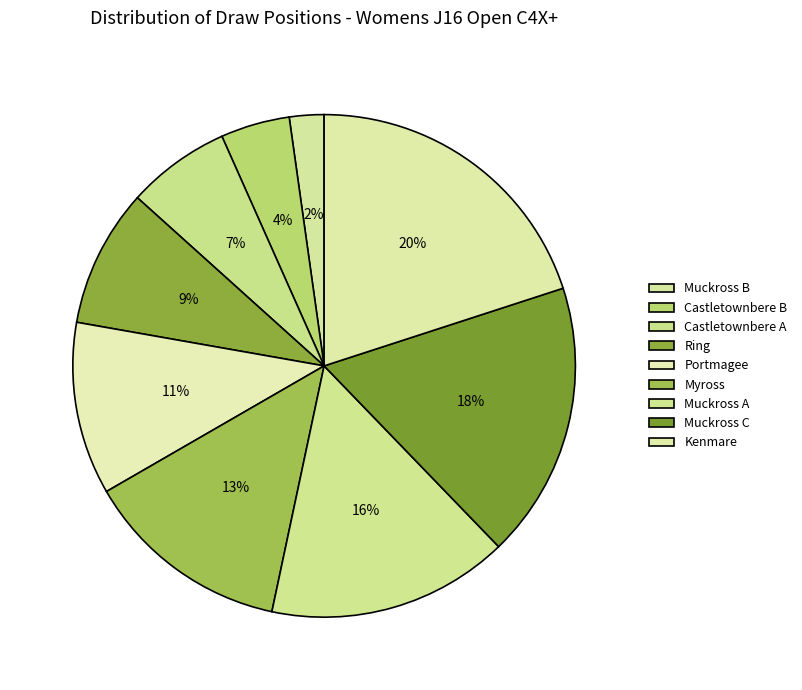

Count the number of slices in the pie.

9